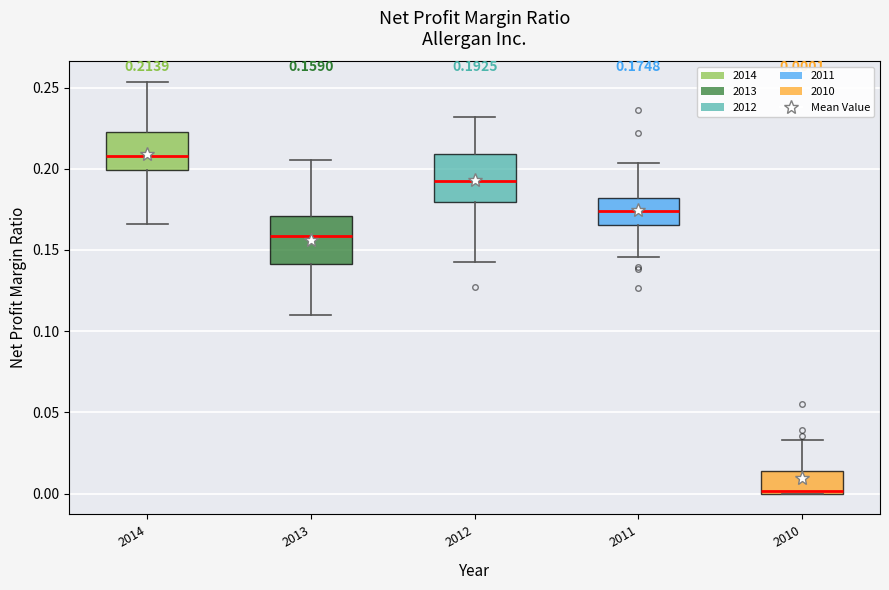

Which box has the lowest median line?

2010